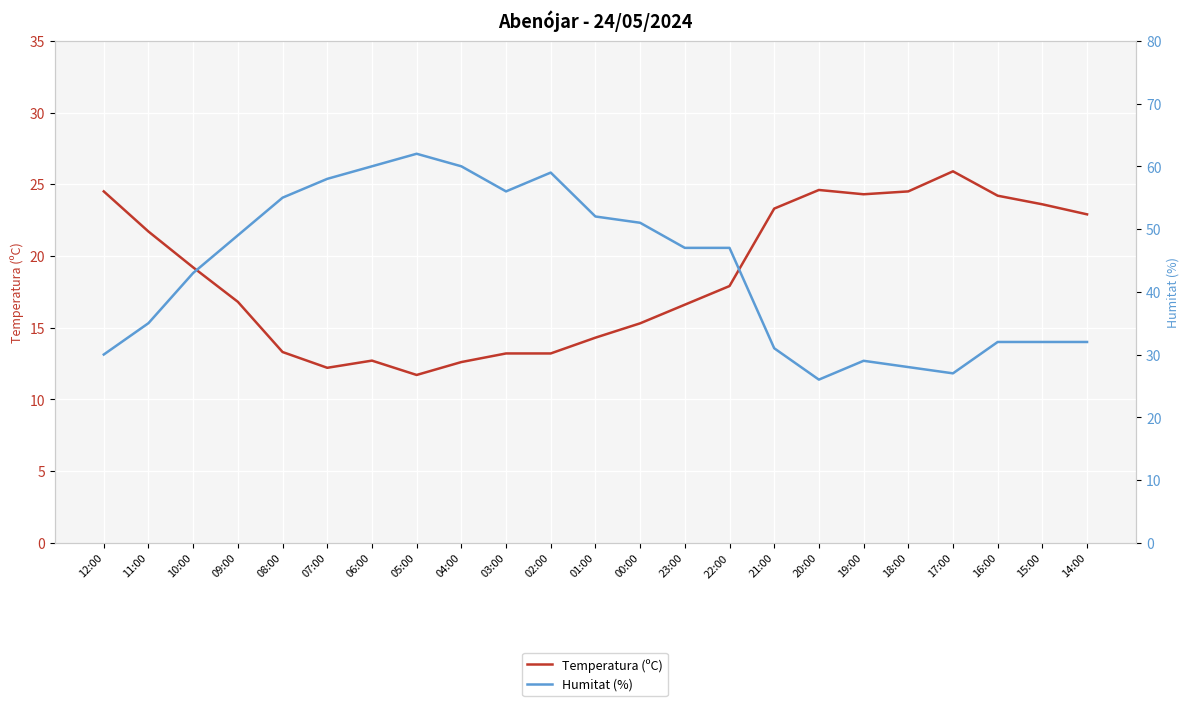

Which series has the largest range (max minus min)?

Humitat (%)